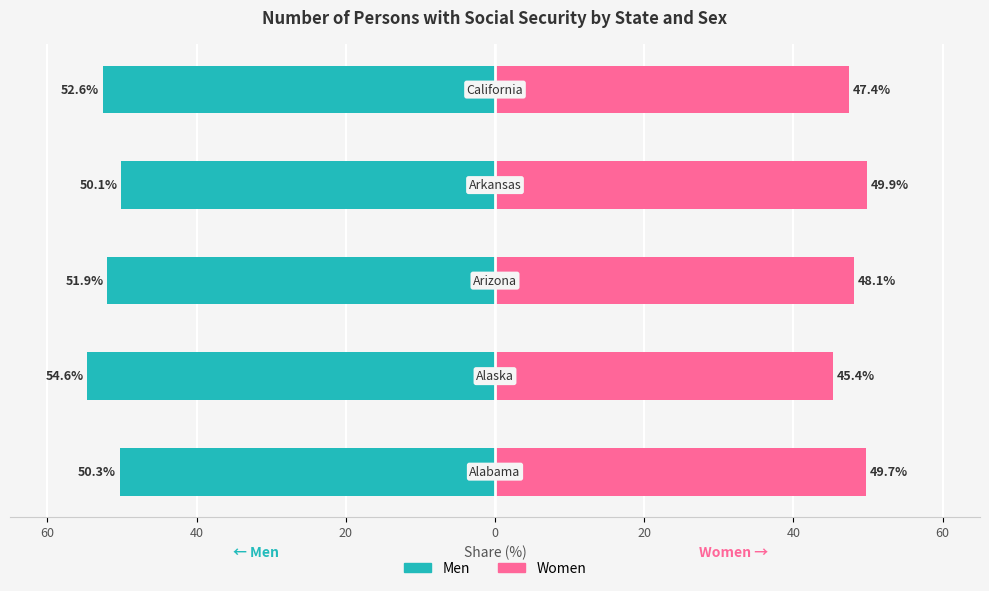

What is the sum of the Women values at 40 and 20?

92.8